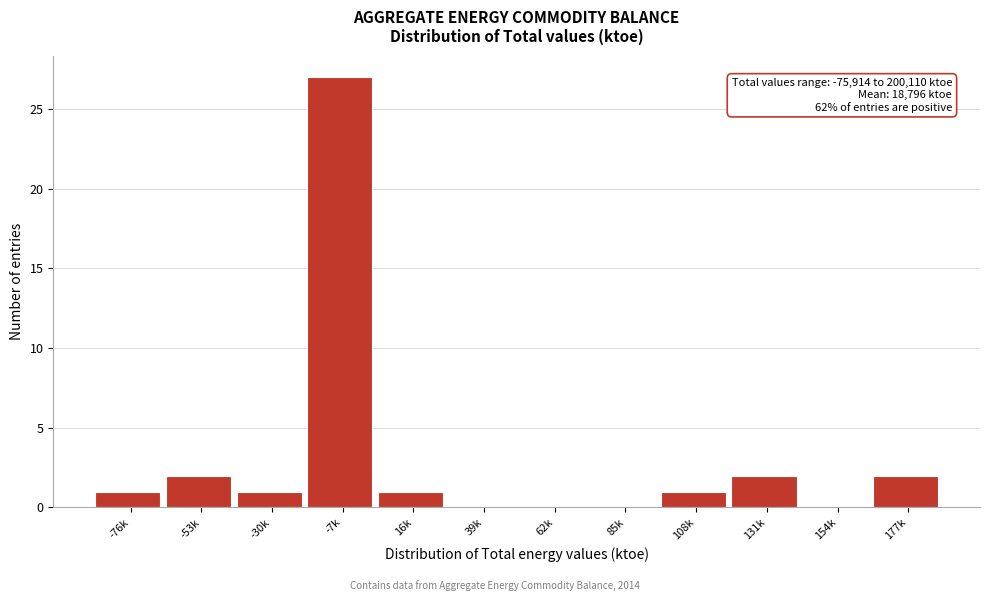

Reading left to right, what are all the values shown in this chart?

-76k=1	-53k=2	-30k=1	-7k=27	16k=1	39k=0	62k=0	85k=0	108k=1	131k=2	154k=0	177k=2